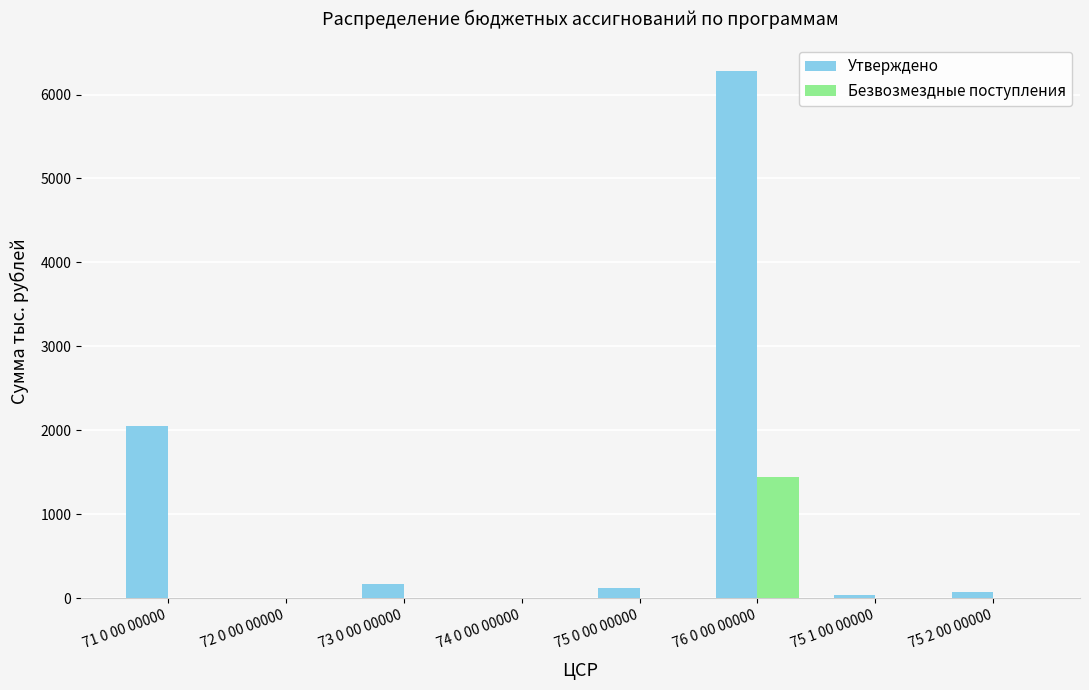

What is the maximum value shown in the chart?

6279.4